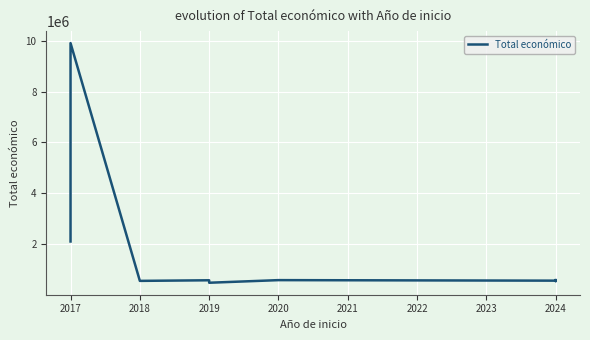

At which category does the data reach its first local valley?

2018